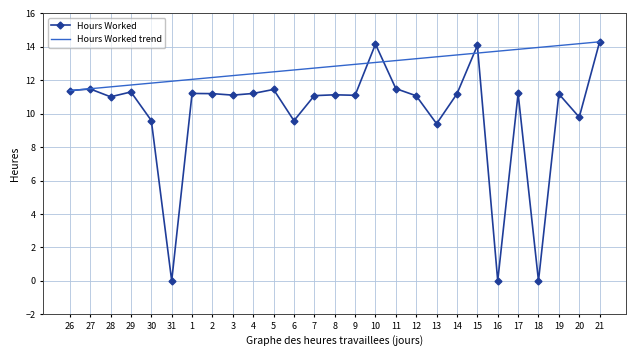

List the labels in order of value, smallest first.

31, 16, 18, 13, 6, 30, 20, 28, 12, 7, 9, 3, 8, 19, 14, 2, 1, 4, 17, 29, 26, 5, 27, 11, 15, 10, 21